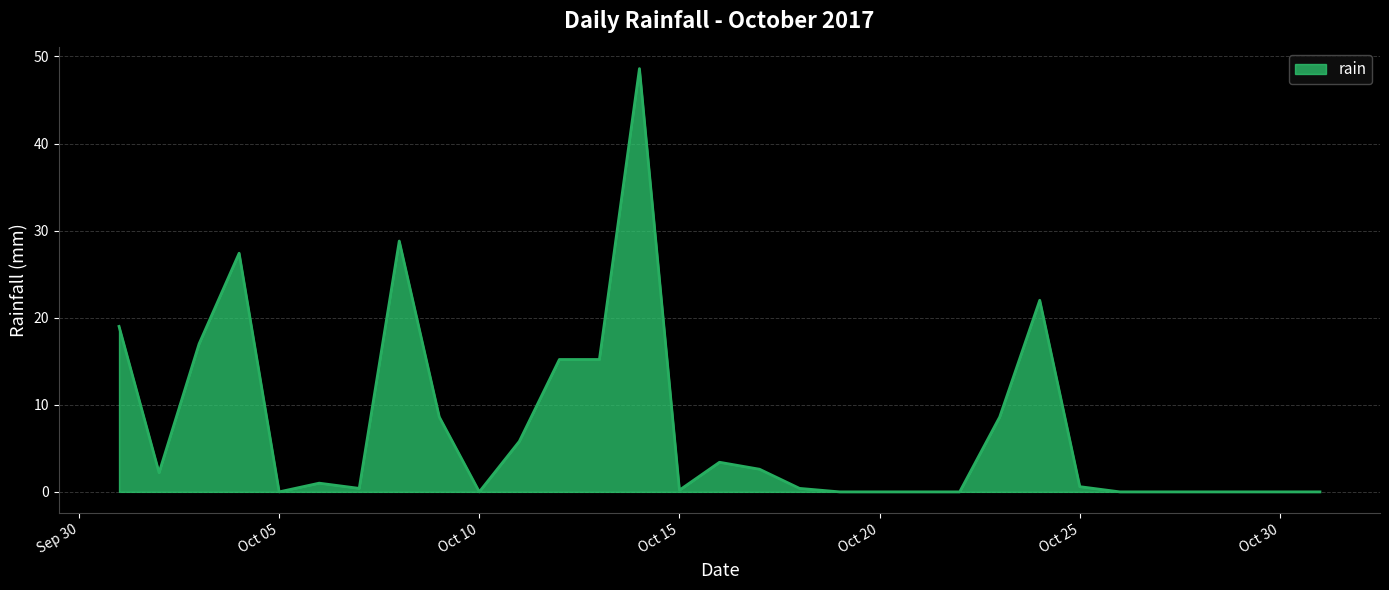

What is the difference between the maximum and minimum values?

48.6